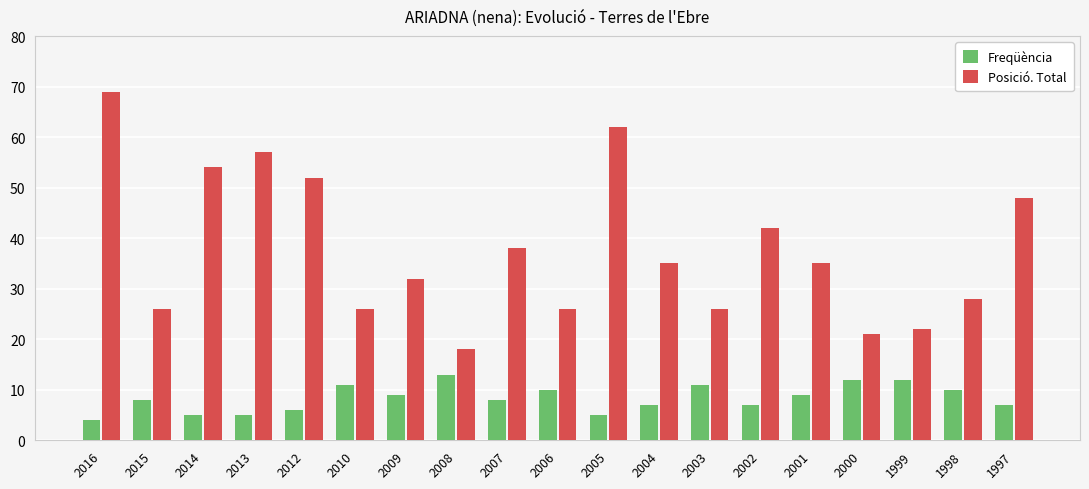

The value of Posició. Total at 2000 is 21. True or false?

True